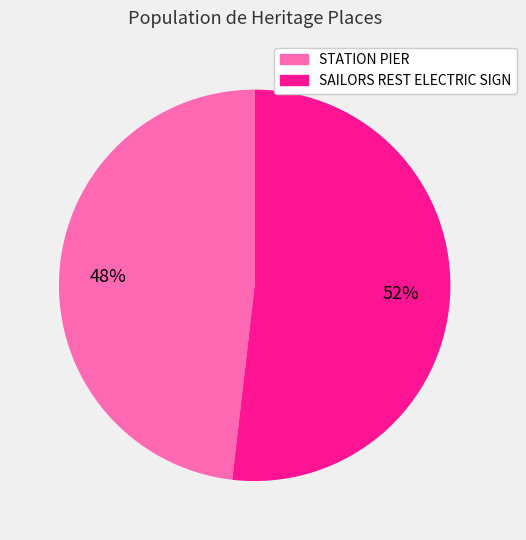

Is the sum of STATION PIER and SAILORS REST ELECTRIC SIGN greater than half?

Yes